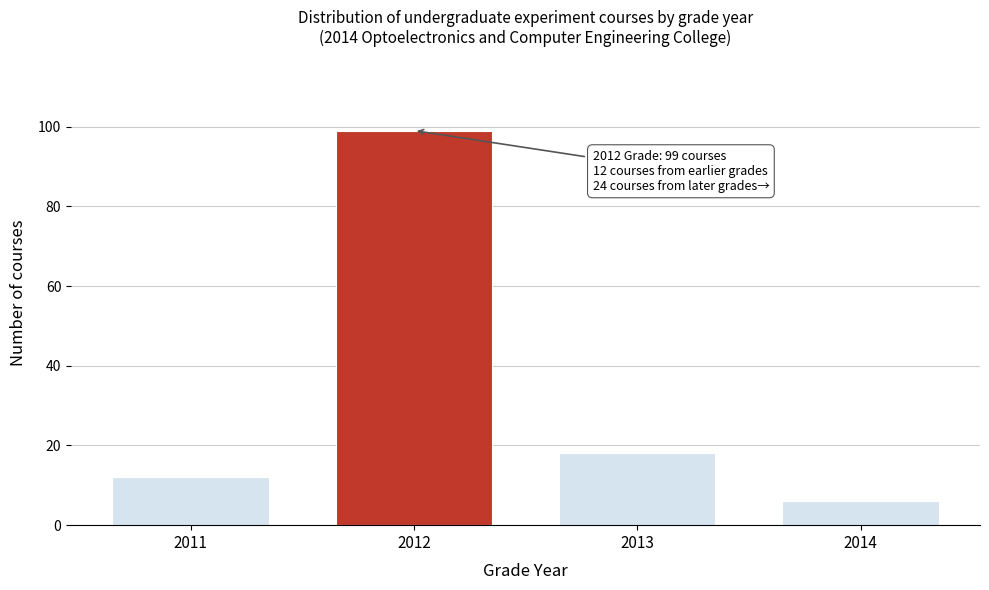

Reading left to right, extract all data points from this chart.

12	99	18	6